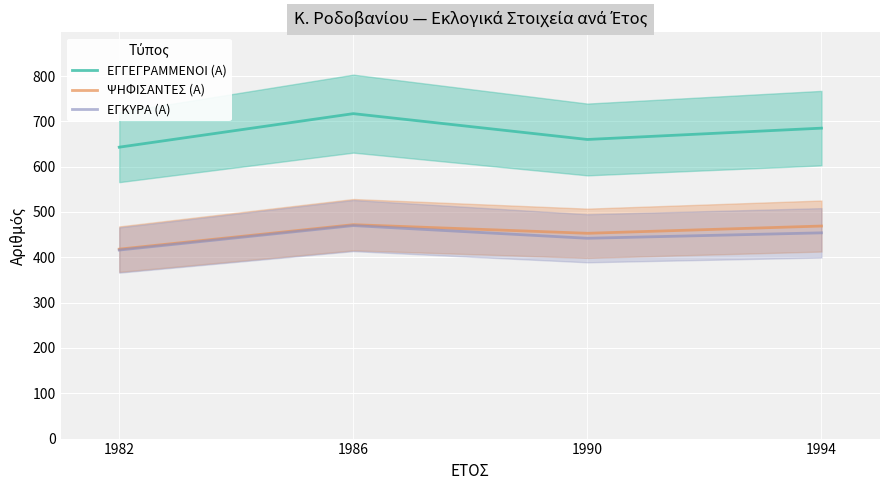

Between 1986 and 1994, which series saw the biggest shift?

ΕΓΓΕΓΡΑΜΜΕΝΟΙ (Α)